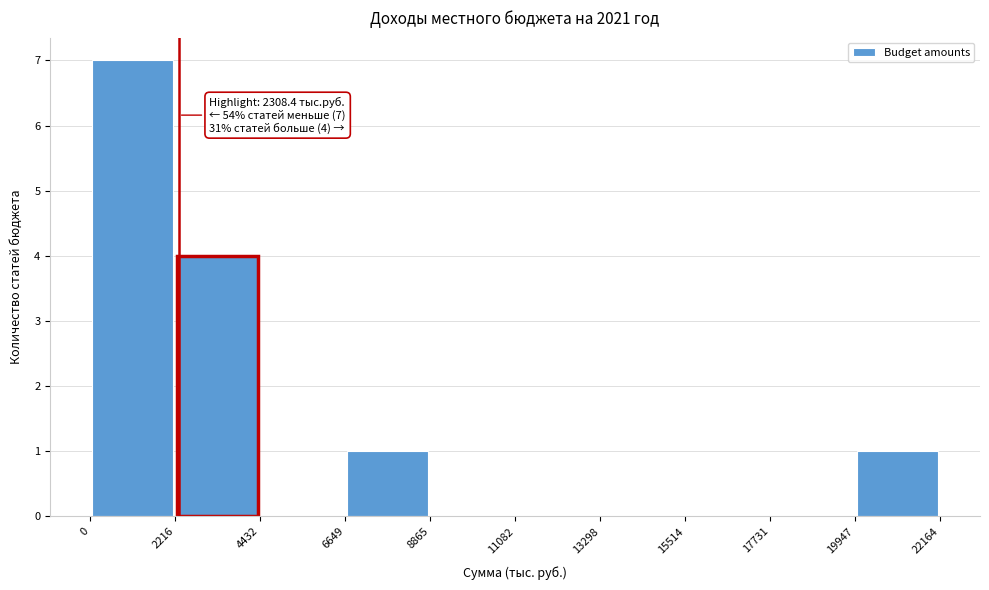

Which range on the x-axis has the tallest bar?

0 to 2216